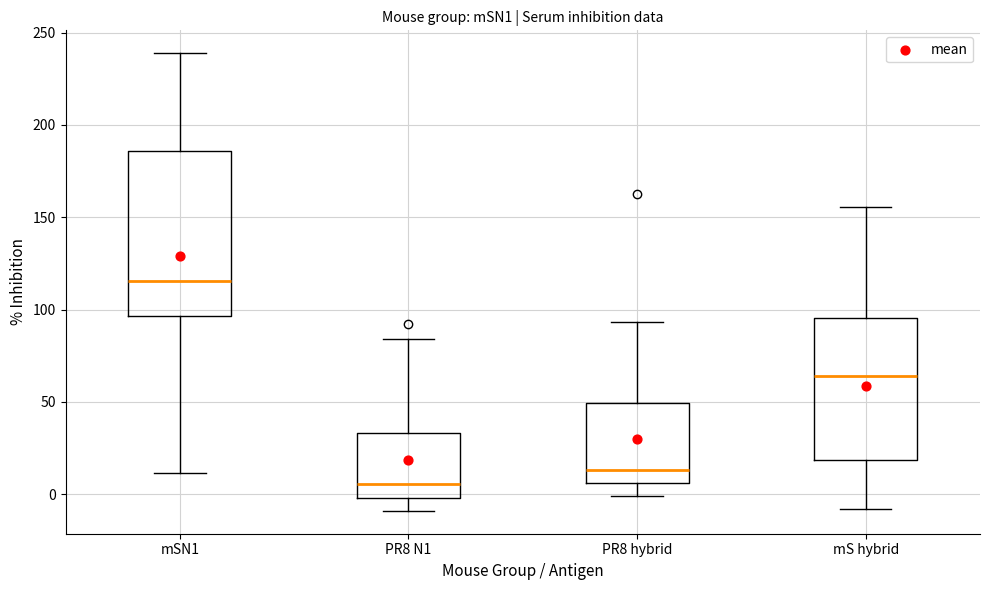

Which box is the tallest, from its lower edge to its upper edge?

mSN1